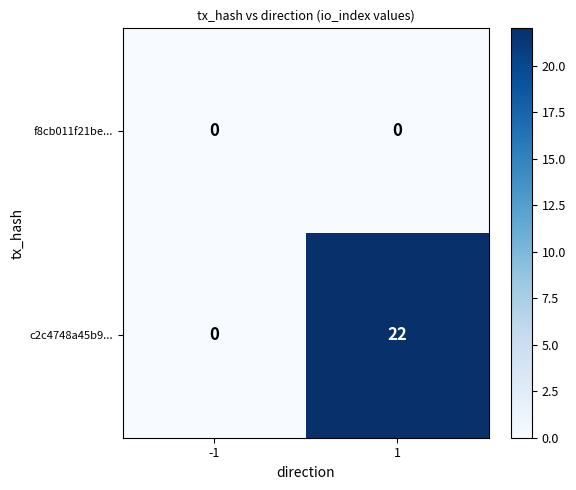

What is the sum of the c2c4748a45b9... values at -1 and 1?

22